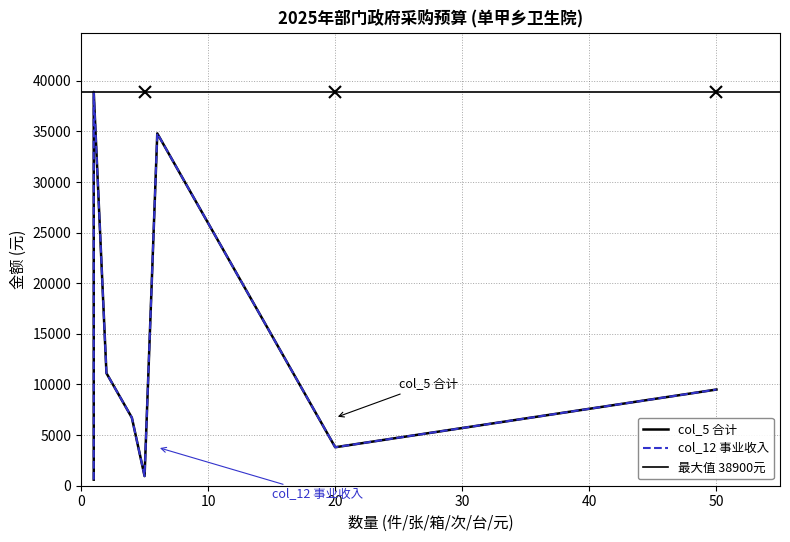

Is the value of col_5 (合计) at 1 greater than the value of col_12 (事业收入) at 4?

No